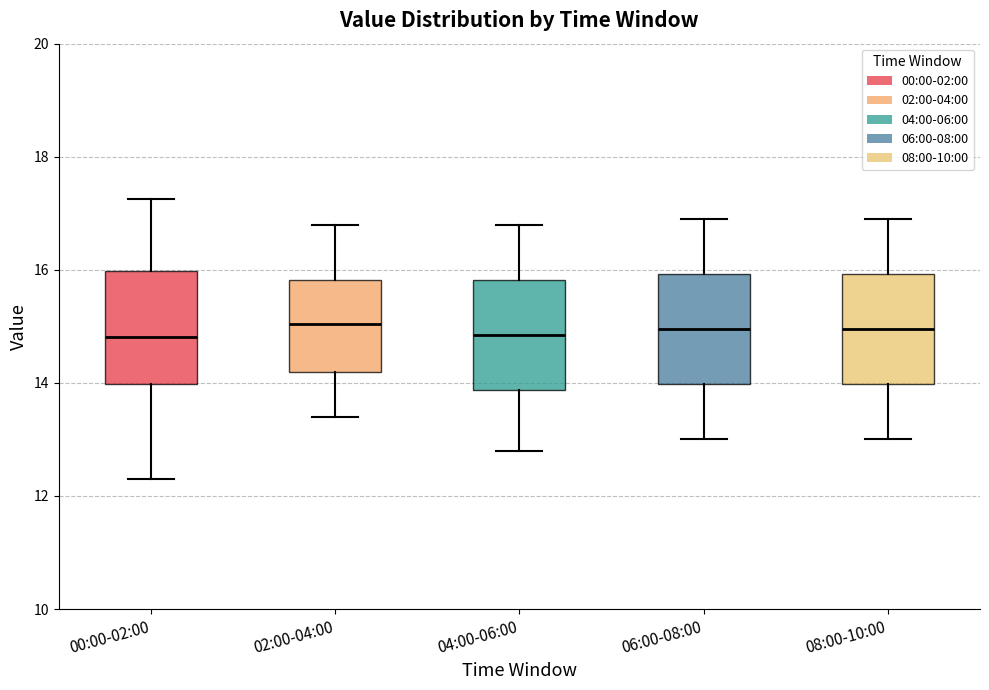

Reading left to right, transcribe this box plot: for each box, give where its median line is, the range the box spans, and where its two whiskers end, as read against the y-axis. The values are not printed on the chart, so give them approximately, as read against the axis.

00:00-02:00: median 14.8, box 14.0 to 16.0, whiskers 12.4 to 17.2
02:00-04:00: median 15.0, box 14.2 to 15.8, whiskers 13.4 to 16.8
04:00-06:00: median 14.8, box 13.8 to 15.8, whiskers 12.8 to 16.8
06:00-08:00: median 15.0, box 14.0 to 16.0, whiskers 13.0 to 17.0
08:00-10:00: median 15.0, box 14.0 to 16.0, whiskers 13.0 to 17.0